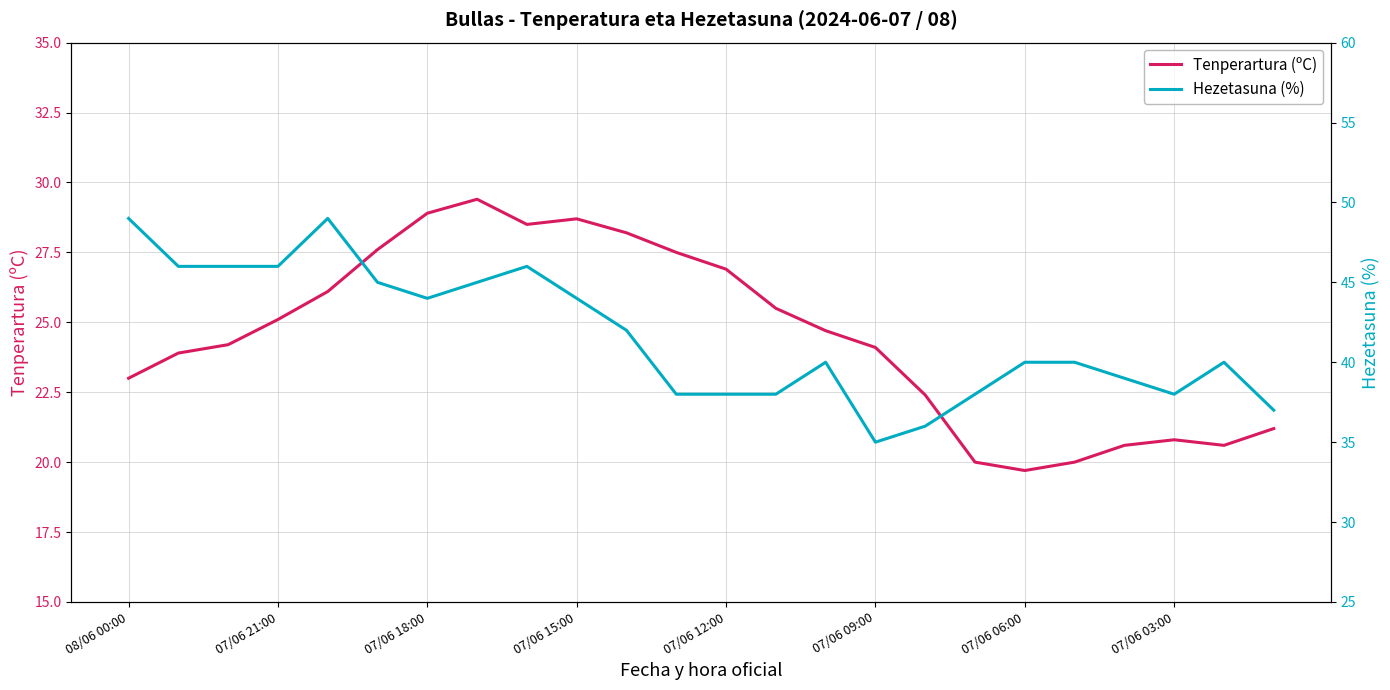

What is the maximum value for Tenperartura (ºC)?

29.4